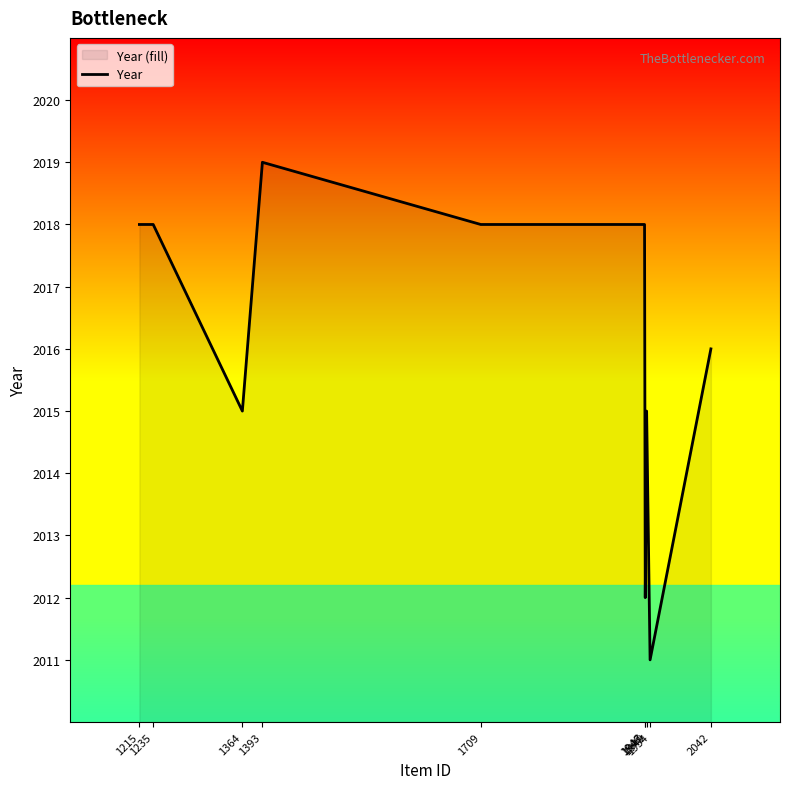

What is the approximate value at 1954?

2011